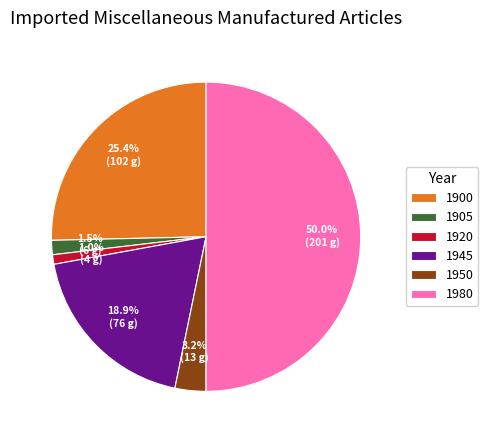

Combined, do 1900 and 1920 account for over 50%?

No